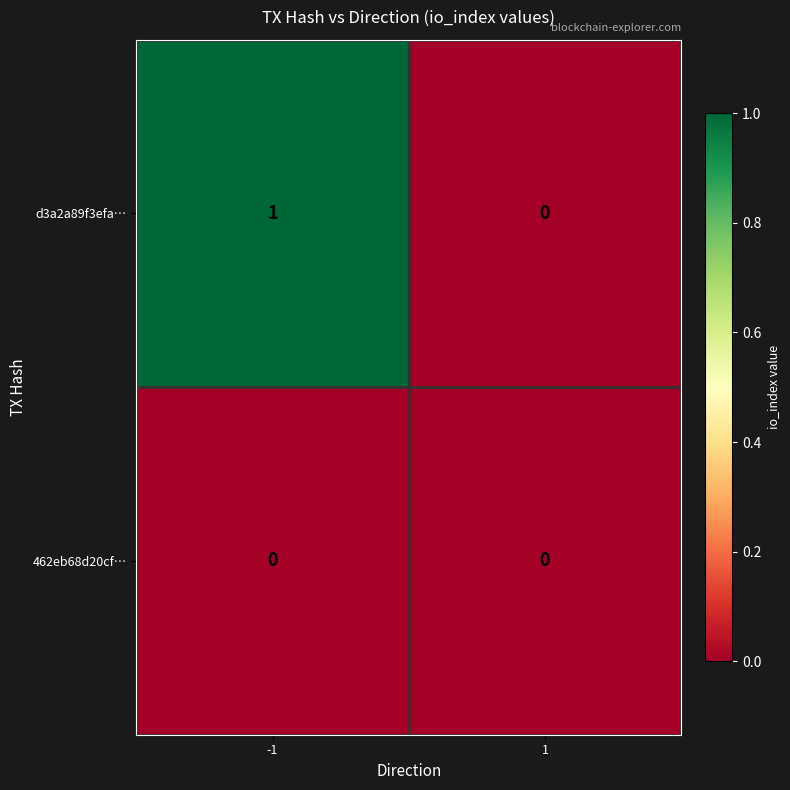

List the series in order of their overall mean, highest first.

d3a2a89f3efa…, 462eb68d20cf…